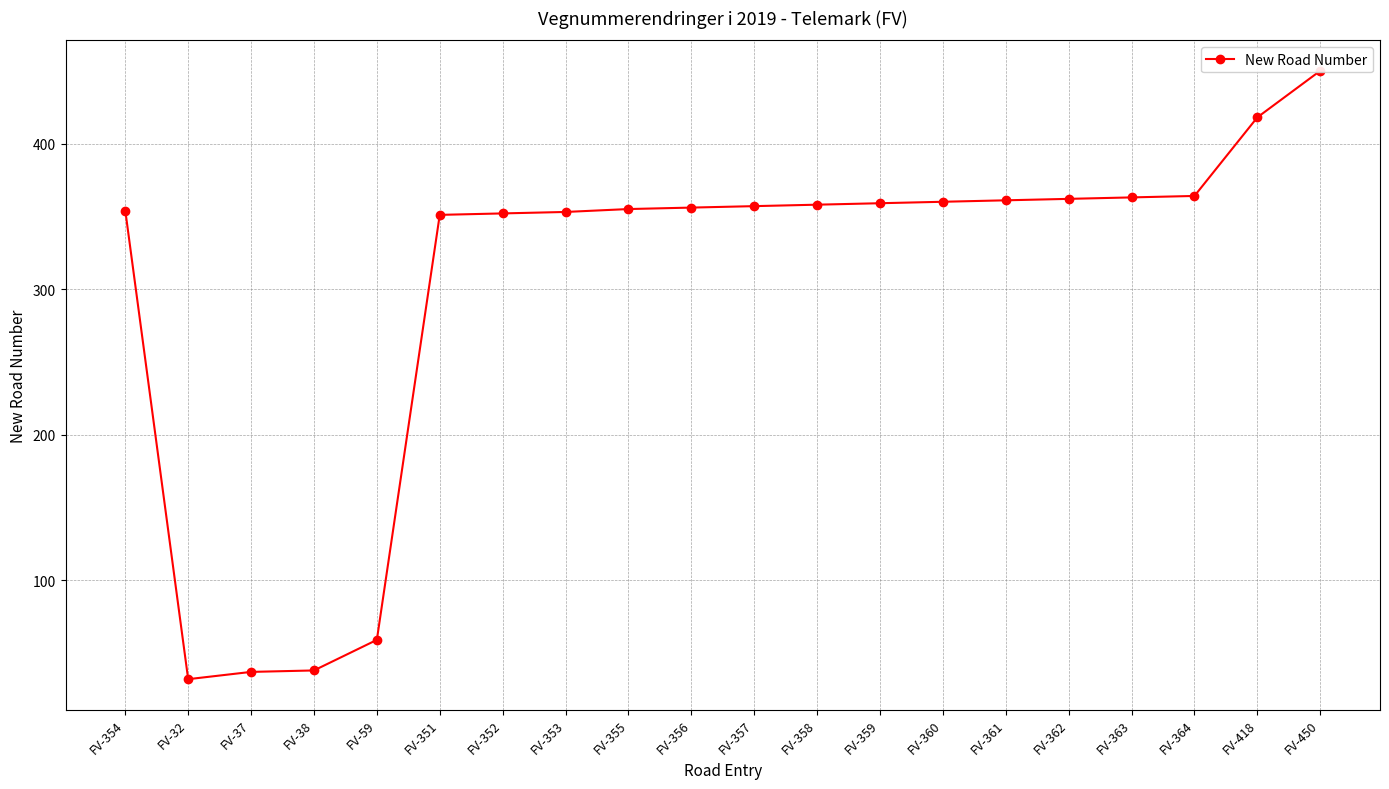

Where is the data nearest to the value 241?

FV-351